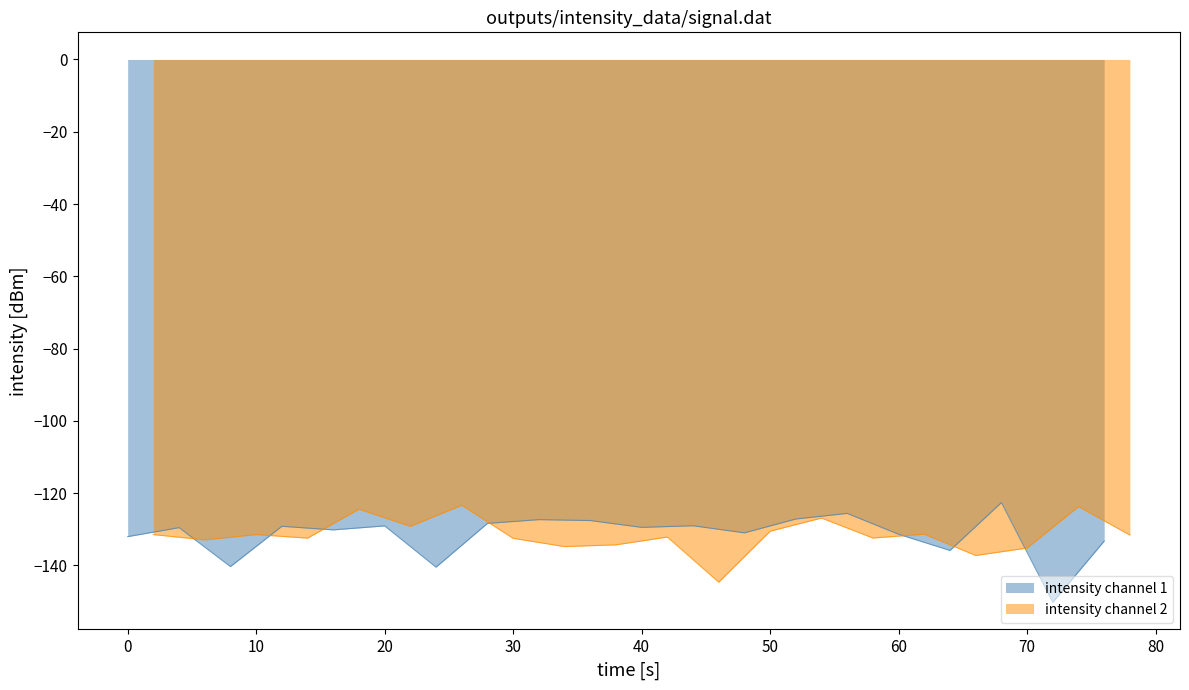

What is the greatest value displayed?

-122.6